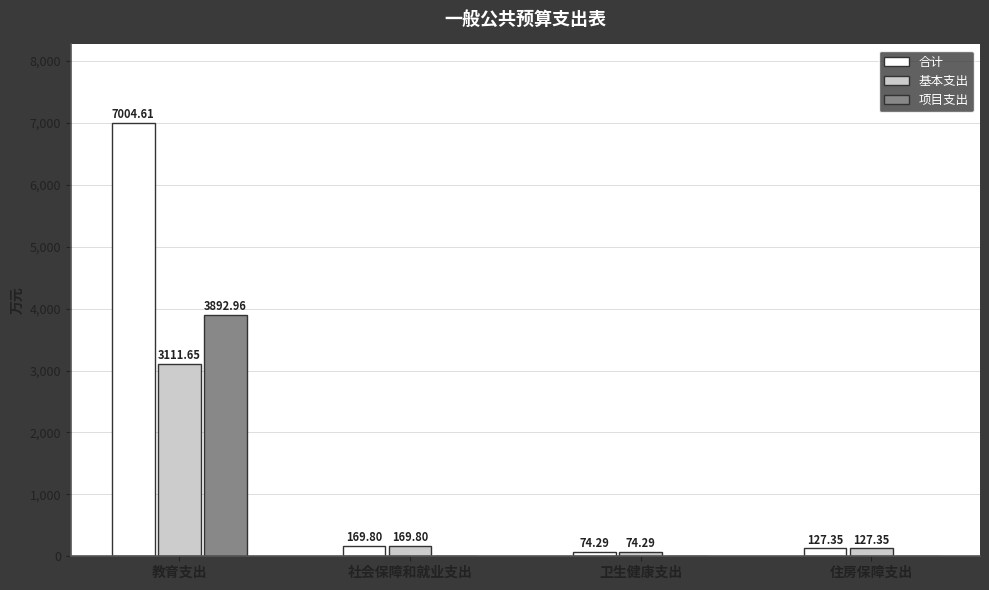

Which label corresponds to the largest value in the chart?

教育支出